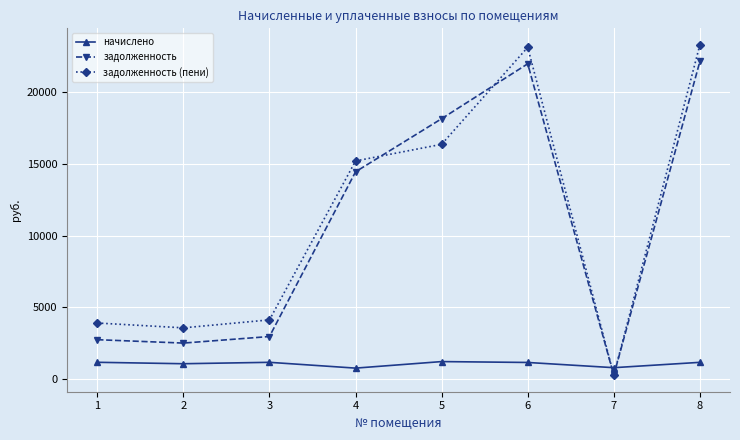

What is the minimum value for начислено?

757.0